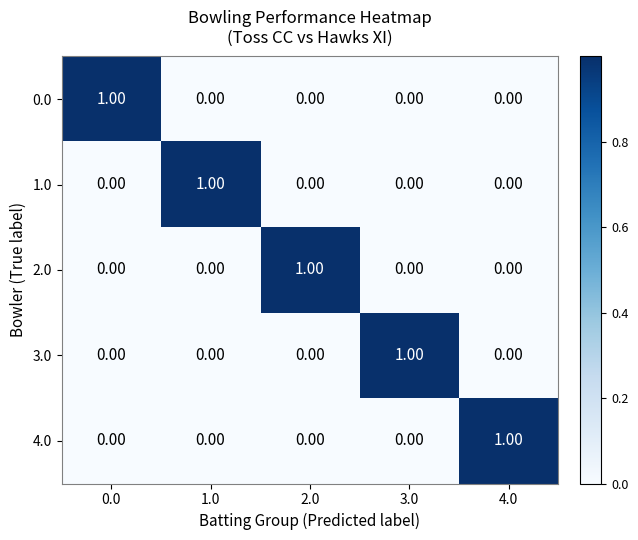

At how many categories does at least one series exceed 0?

5